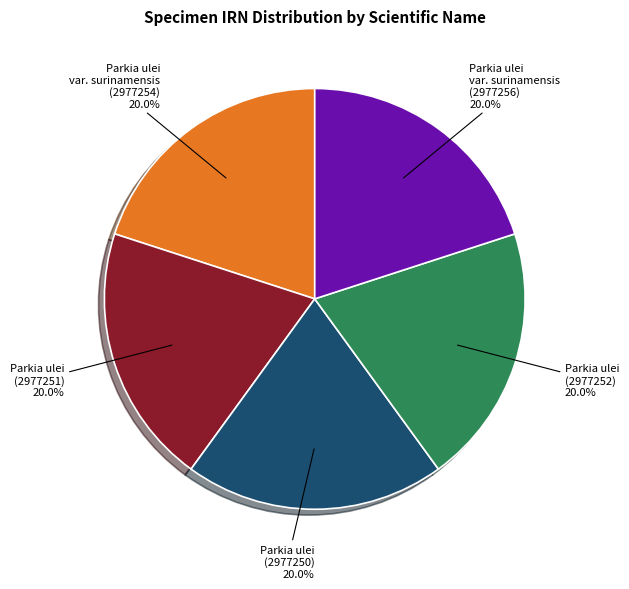

Combined, do Parkia ulei var. surinamensis (2977256) and Parkia ulei (2977251) account for over 50%?

No